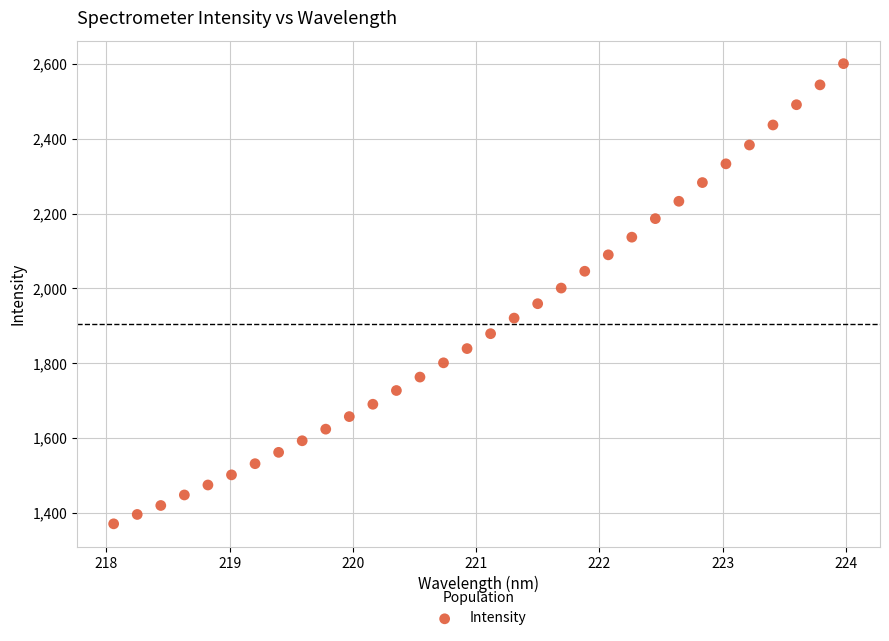

What is the range of X values (max minus min)?

5.9